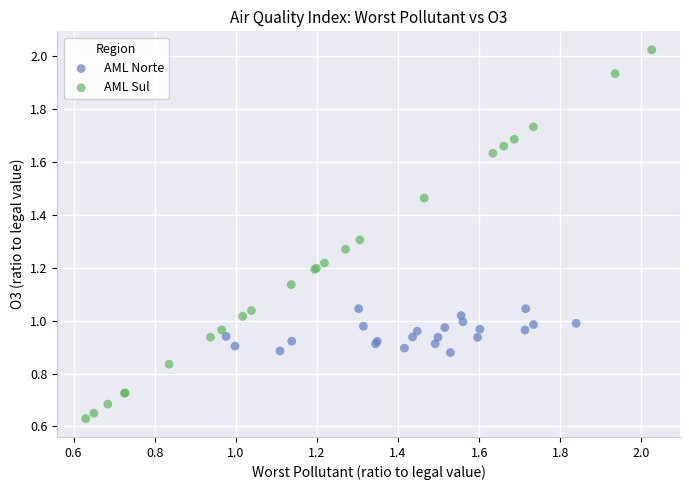

Which series contains the lowest Y value?

AML Sul